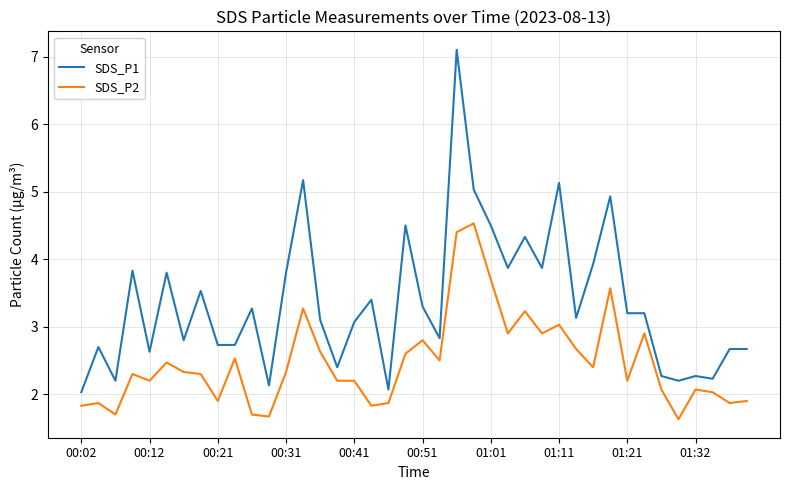

What is the difference between the maximum and minimum values in the SDS_P2 series?

2.9